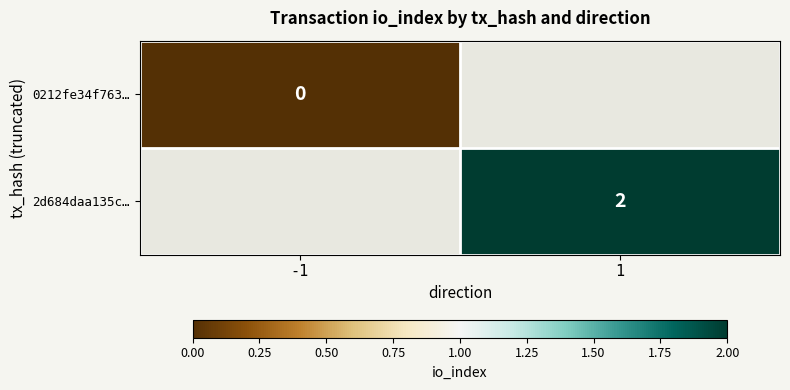

True or false: 2d684daa135c… has a value of 2 at 1.

True